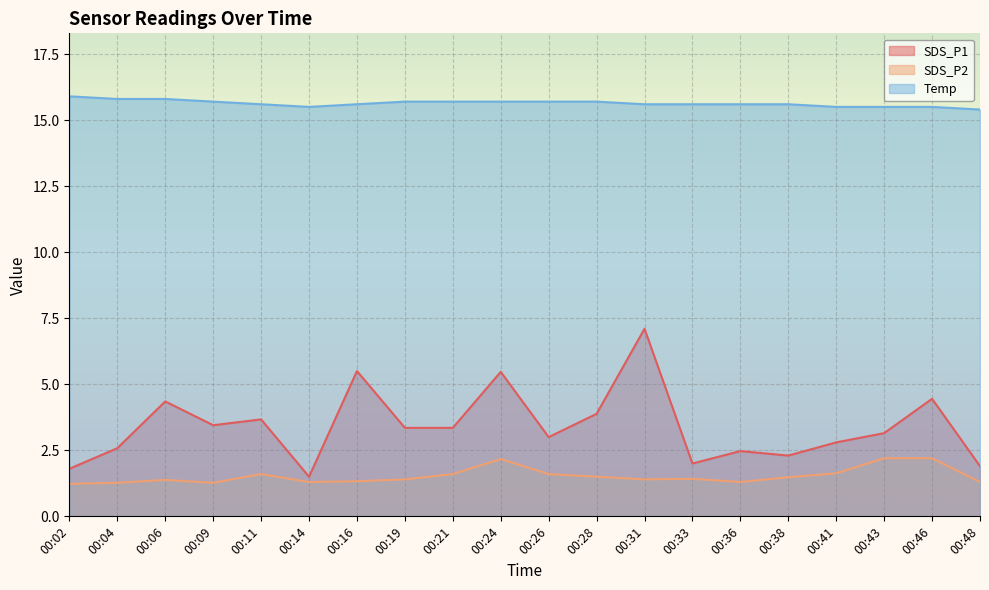

Reading left to right, transcribe all the data shown in this chart.

SDS_P1: 00:02=1.8	00:04=2.6	00:06=4.3	00:09=3.5	00:11=3.7	00:14=1.5	00:16=5.5	00:19=3.4	00:21=3.4	00:24=5.5	00:26=3.0	00:28=3.9	00:31=7.1	00:33=2.0	00:36=2.5	00:38=2.3	00:41=2.8	00:43=3.1	00:46=4.5	00:48=1.9
SDS_P2: 00:02=1.2	00:04=1.3	00:06=1.4	00:09=1.3	00:11=1.6	00:14=1.3	00:16=1.3	00:19=1.4	00:21=1.6	00:24=2.2	00:26=1.6	00:28=1.5	00:31=1.4	00:33=1.4	00:36=1.3	00:38=1.5	00:41=1.6	00:43=2.2	00:46=2.2	00:48=1.3
Temp: 00:02=15.9	00:04=15.8	00:06=15.8	00:09=15.7	00:11=15.6	00:14=15.5	00:16=15.6	00:19=15.7	00:21=15.7	00:24=15.7	00:26=15.7	00:28=15.7	00:31=15.6	00:33=15.6	00:36=15.6	00:38=15.6	00:41=15.5	00:43=15.5	00:46=15.5	00:48=15.4